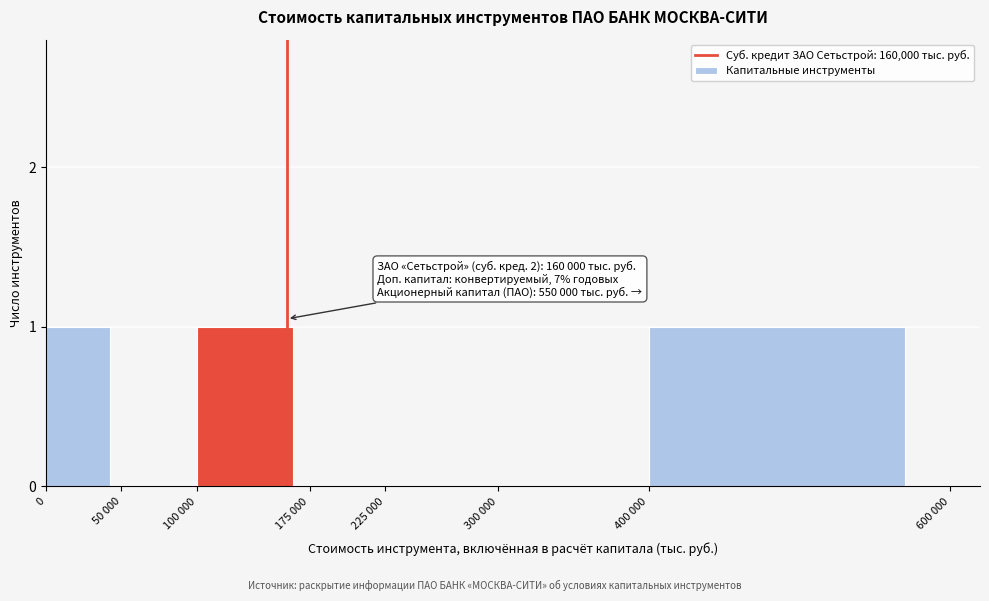

Reading left to right, what are all the values shown in this chart?

0=1	50 000=0	100 000=1	175 000=0	225 000=0	300 000=0	400 000=1